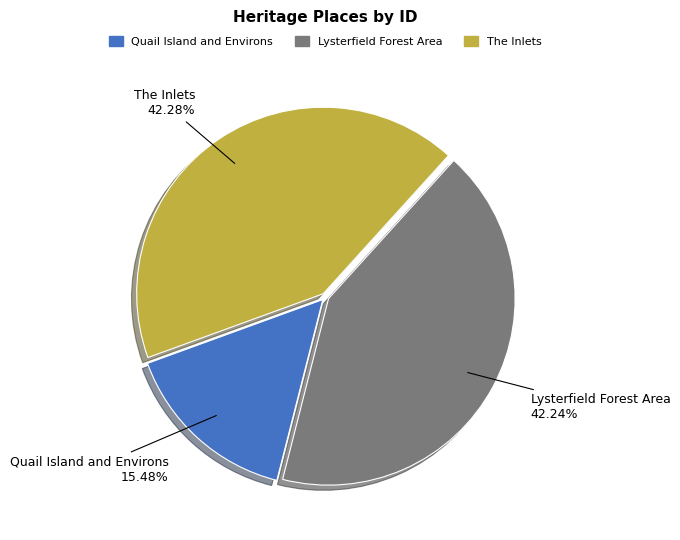

How many slices are in this pie chart?

3